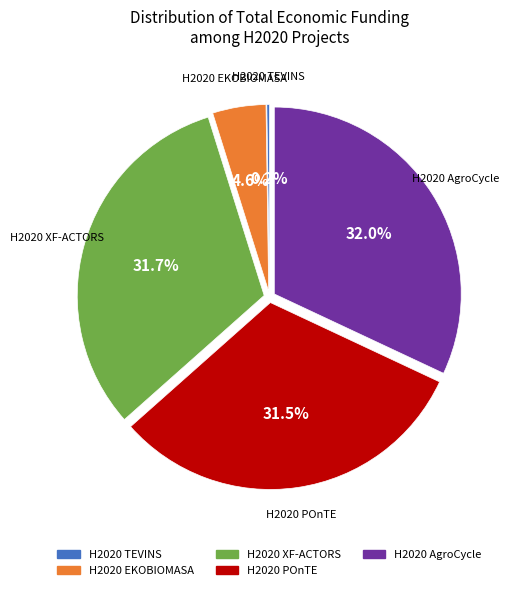

Which has a higher value, H2020 POnTE or H2020 AgroCycle?

H2020 AgroCycle